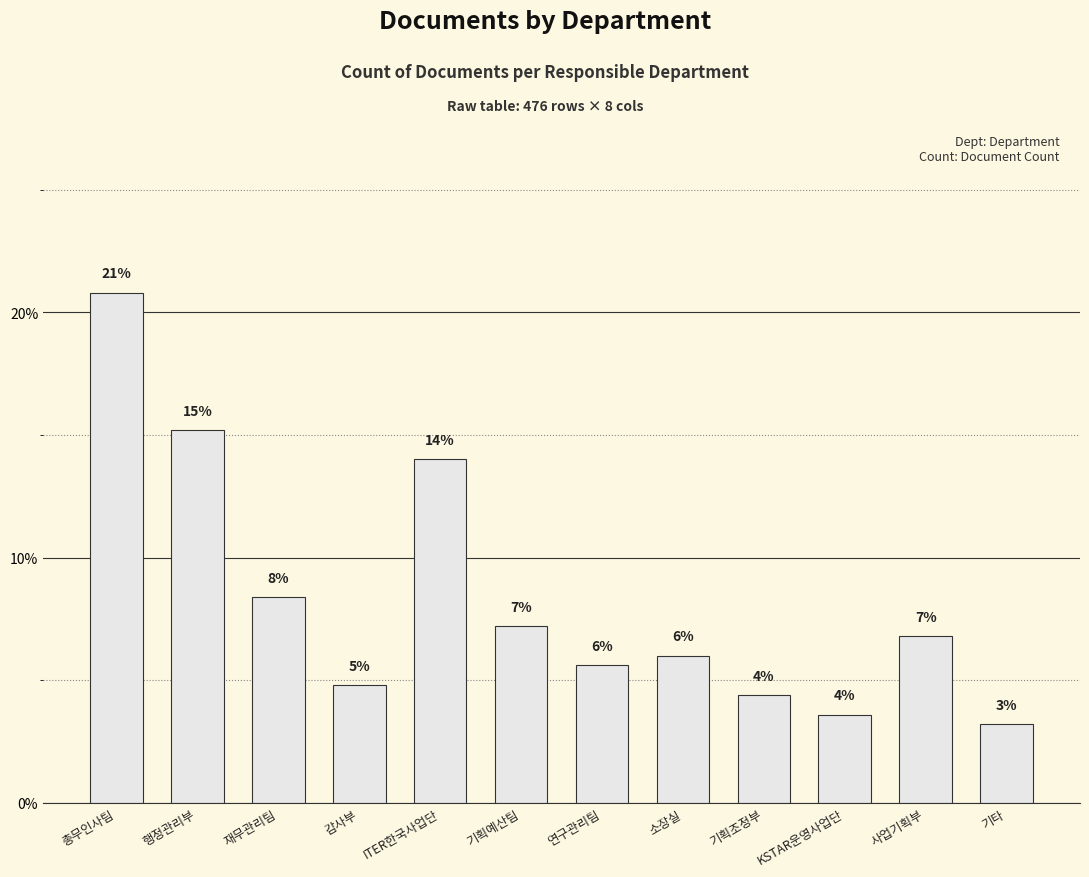

The value at 소장실 is 0.1. True or false?

True